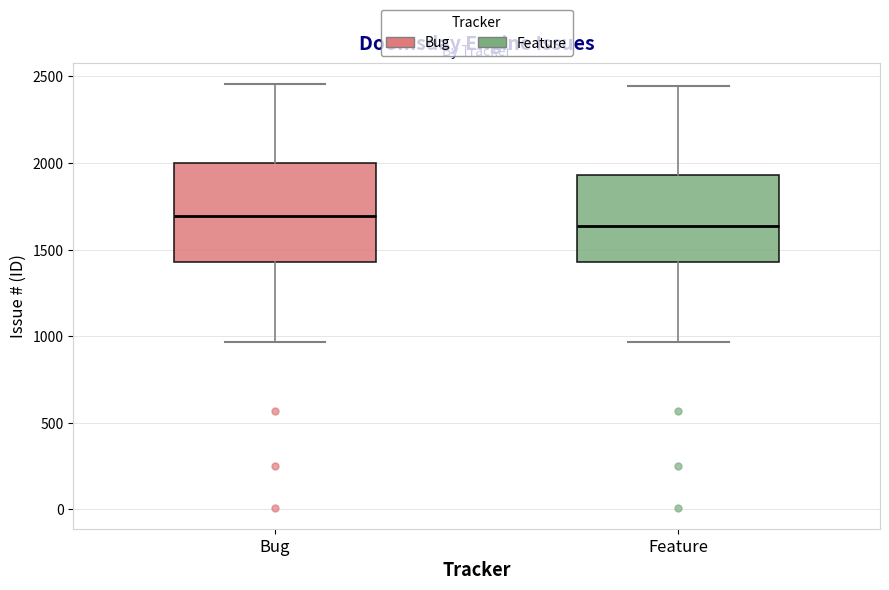

Which box's median line is the lowest?

Feature